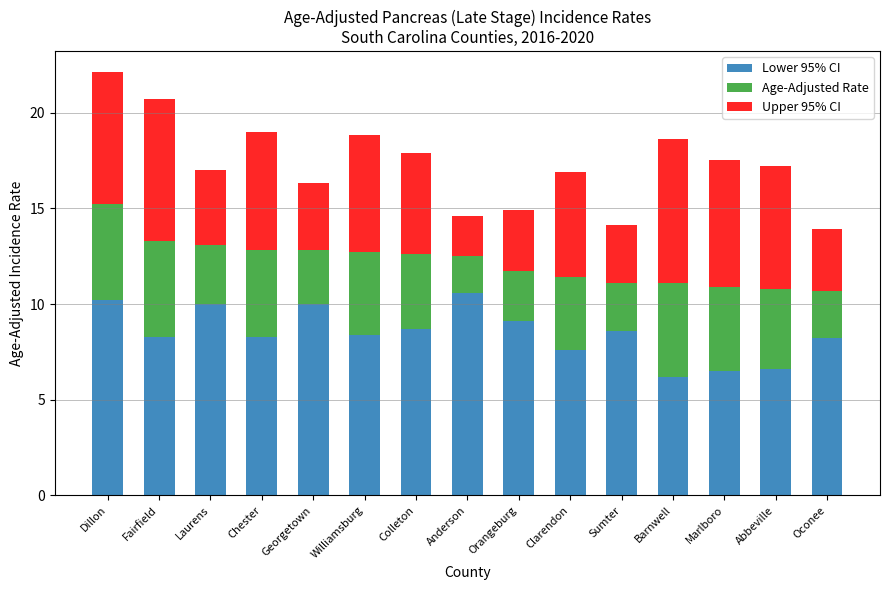

What is the highest value of the Lower 95% CI series?

10.6